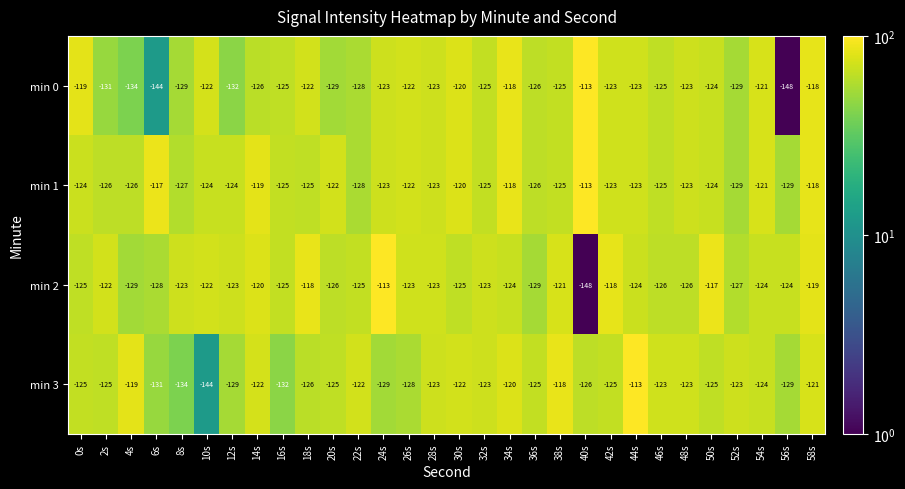

Rank the series at 2s from highest to lowest value.

min 2, min 3, min 1, min 0